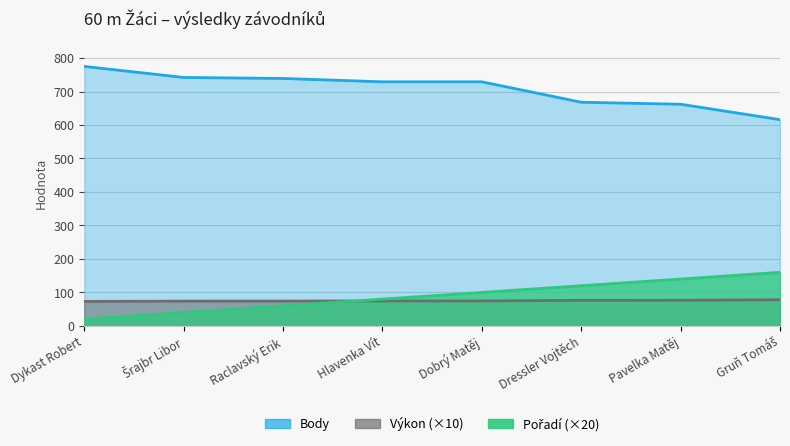

At how many categories does at least one series exceed 503?

8